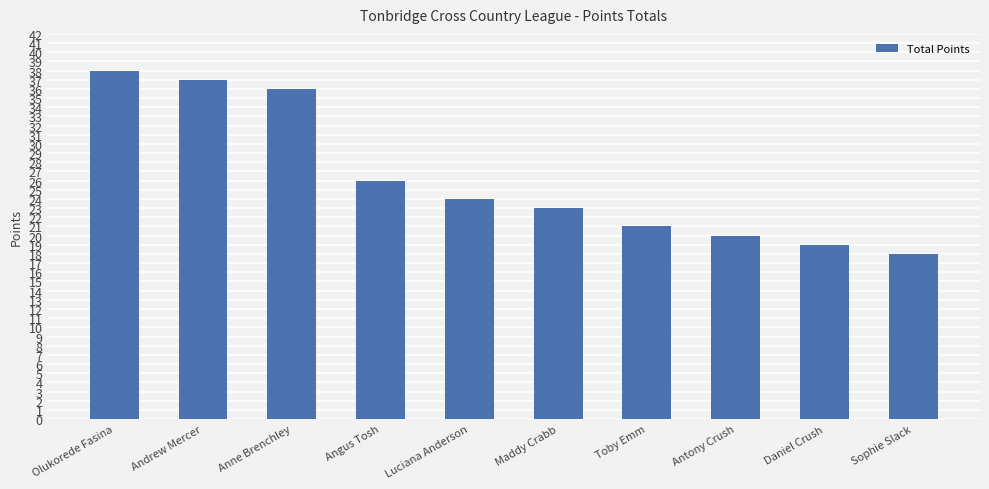

Read the value at Toby Emm.

21